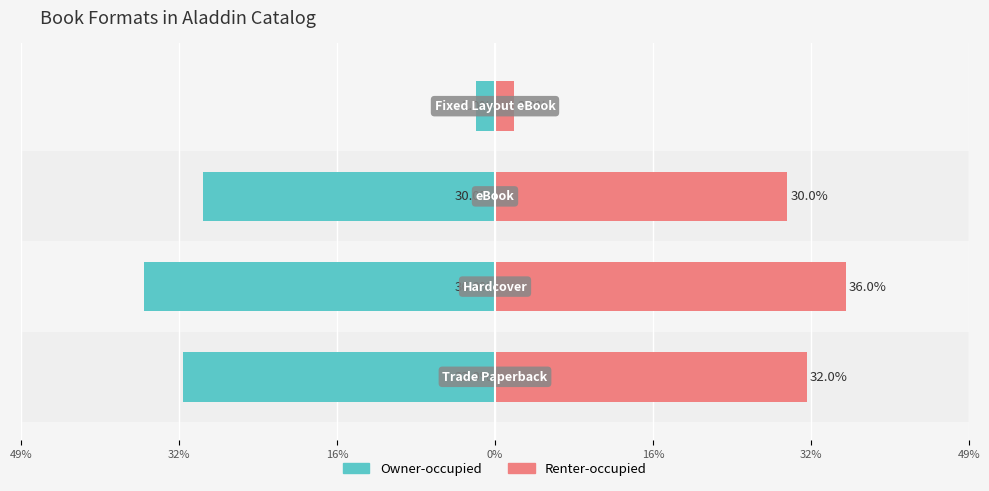

What position from the left is 49%?

1